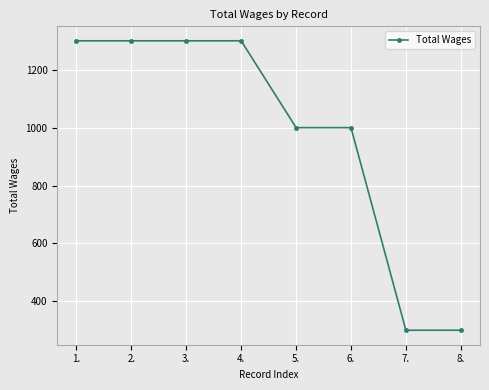

What is the sum of the values at 7. and 6.?

1300